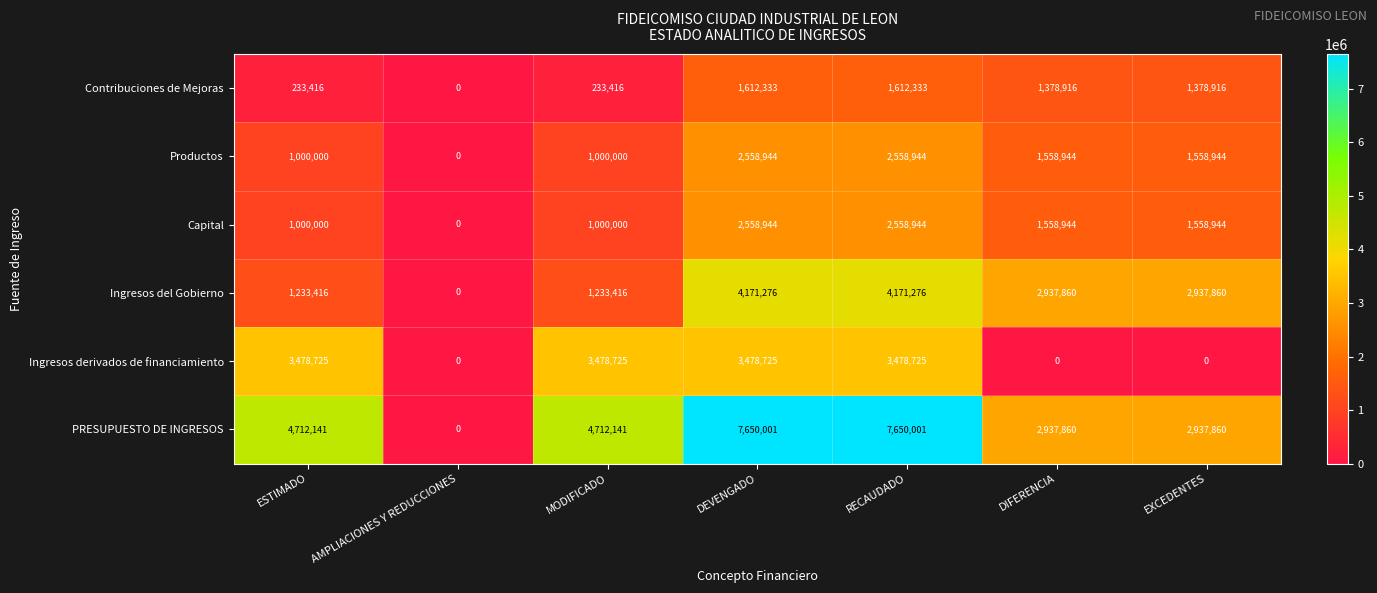

What is the greatest value displayed?

7650001